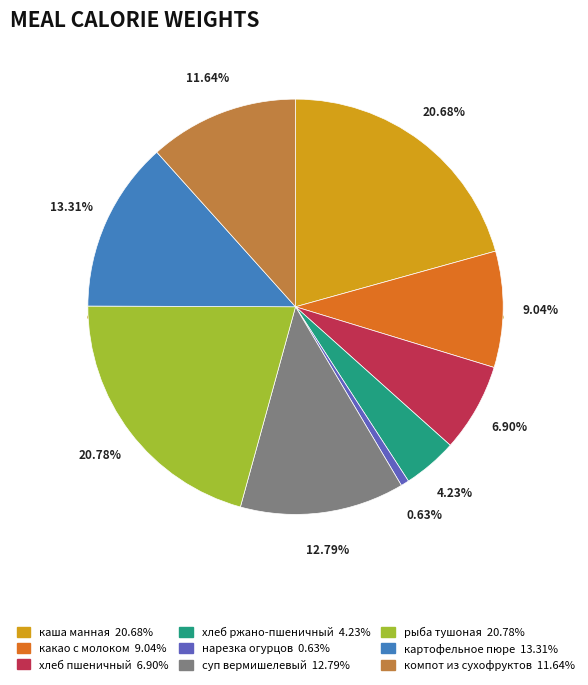

Which slice is the largest?

рыба тушоная